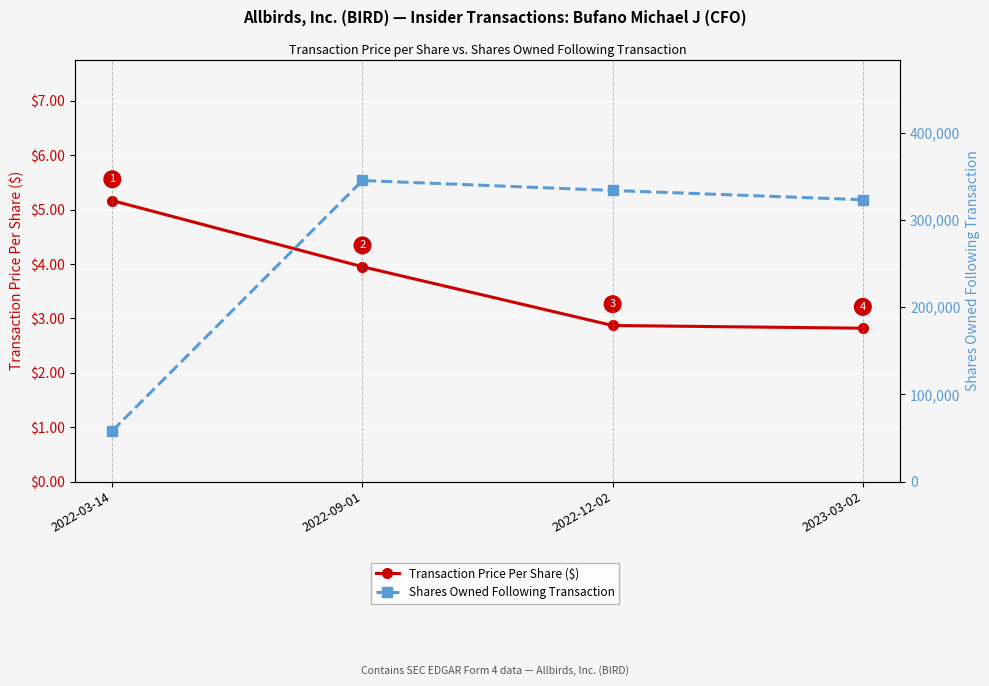

What is the highest value of the Shares Owned Following Transaction series?

345214.0